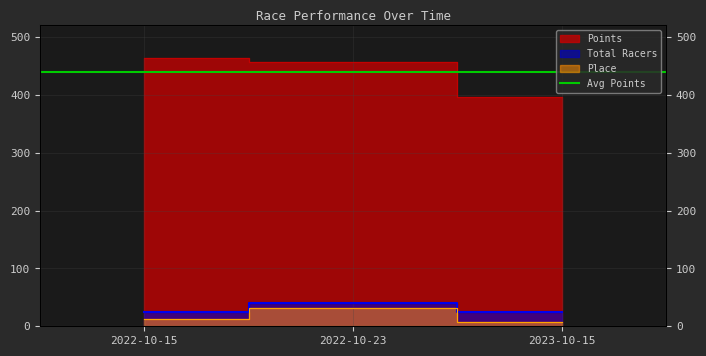

Does the chart have visible grid lines?

Yes